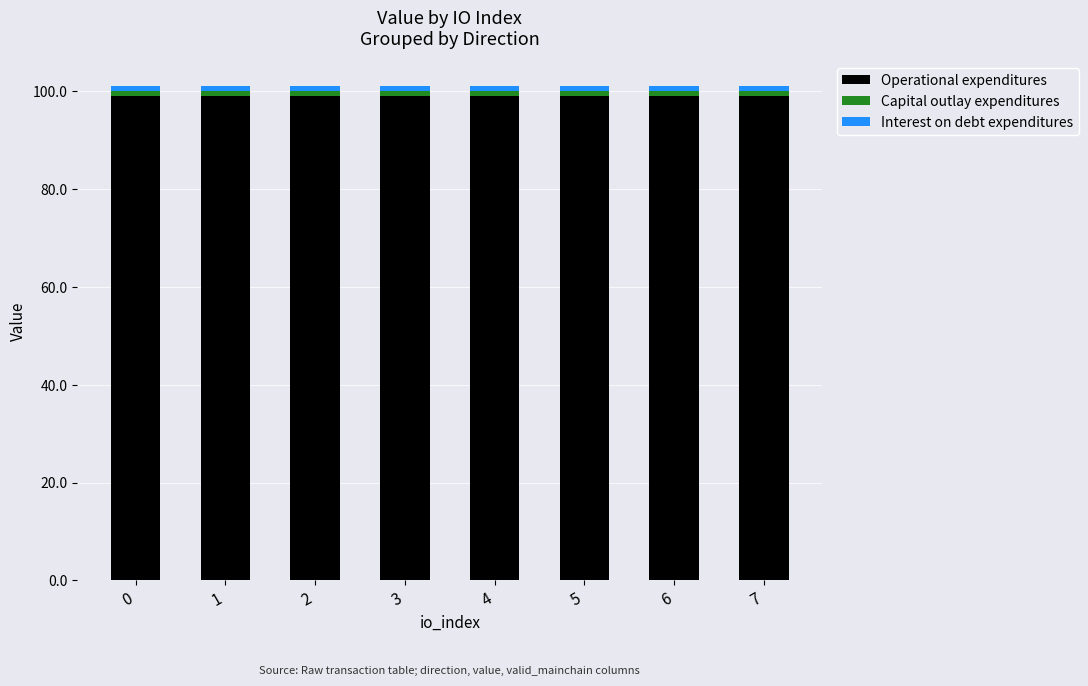

What is the total value across all series at 5?

101.0